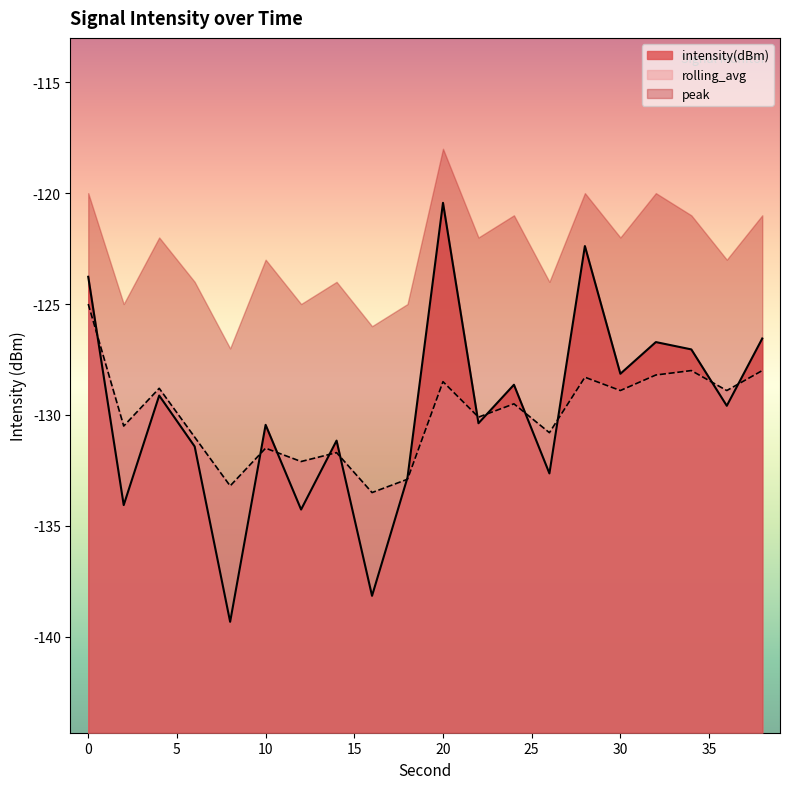

How many interior local peaks does the rolling_avg series have?

7